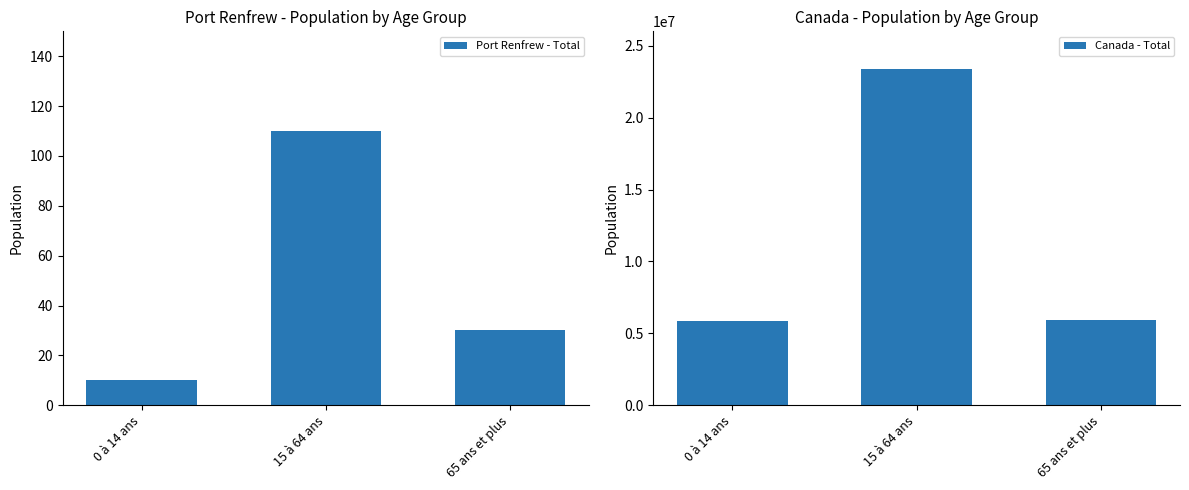

Rank the categories by Port Renfrew - Total value from lowest to highest.

0 à 14 ans, 65 ans et plus, 15 à 64 ans